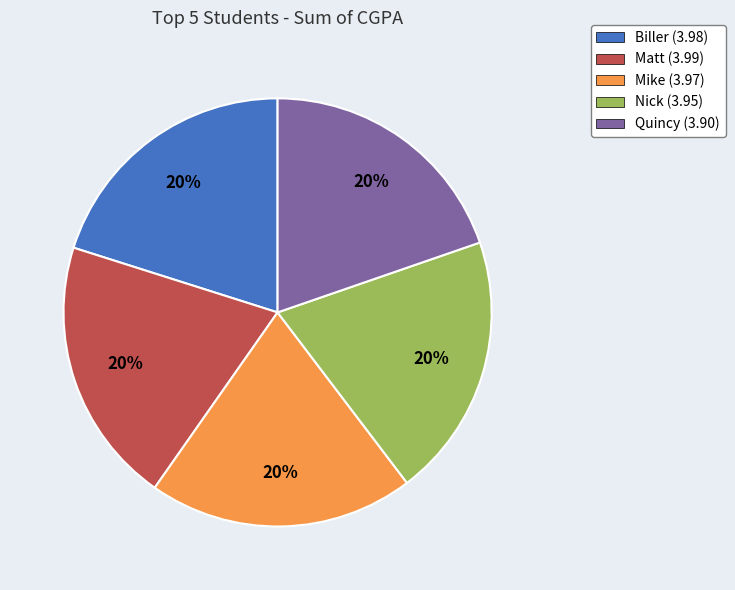

What percentage is the Biller slice, to the nearest percent?

20%